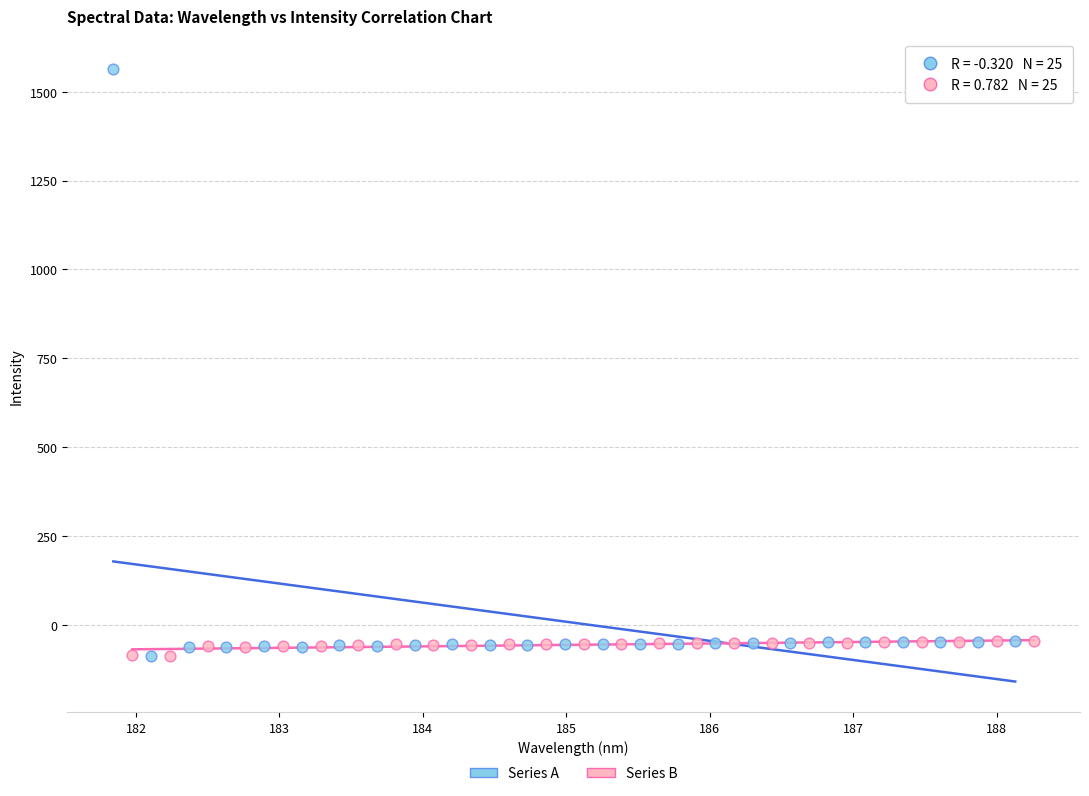

What are all the series names shown in the legend?

Series A, Series B